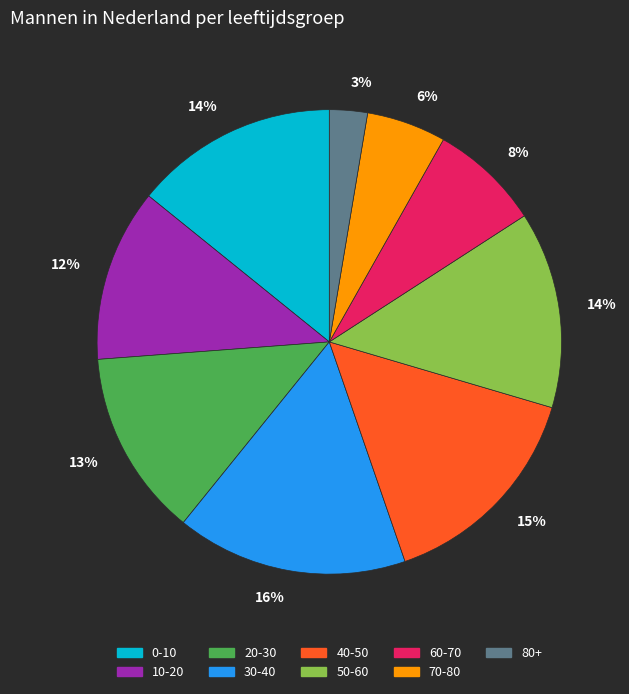

Between 0-10 and 10-20, which is larger?

0-10